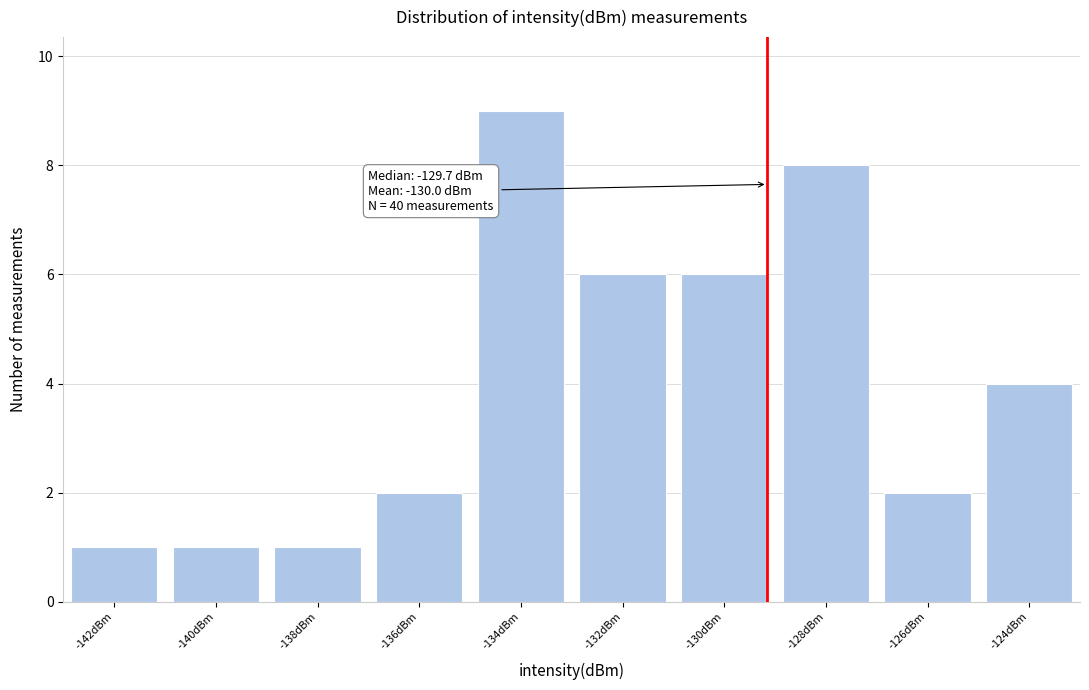

Reading left to right, extract all data points from this chart.

1	1	1	2	9	6	6	8	2	4